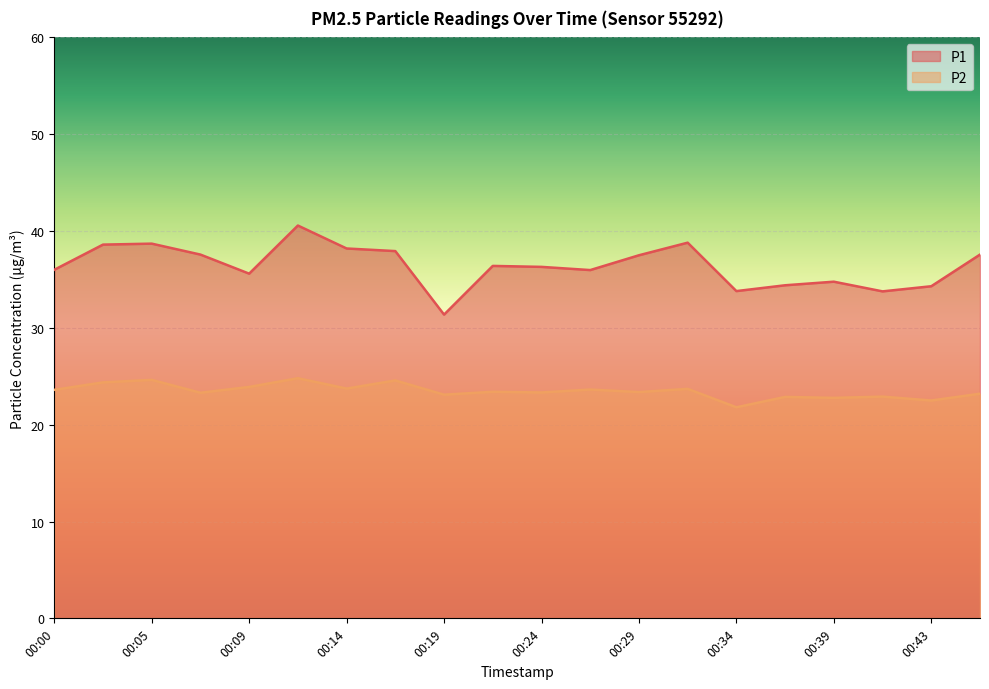

What is the sum of all P1 values?

728.1